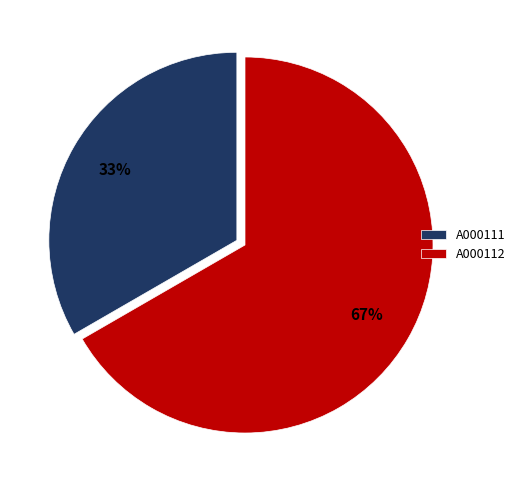

The A000111 slice represents 33% of the pie. True or false?

True